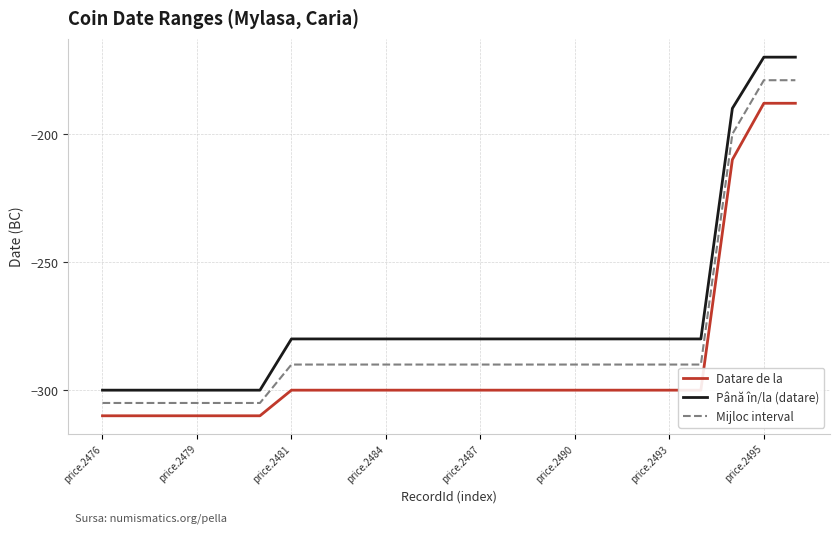

Rank the series by their average value, from lowest to highest.

Datare de la, Mijloc interval, Până în/la (datare)